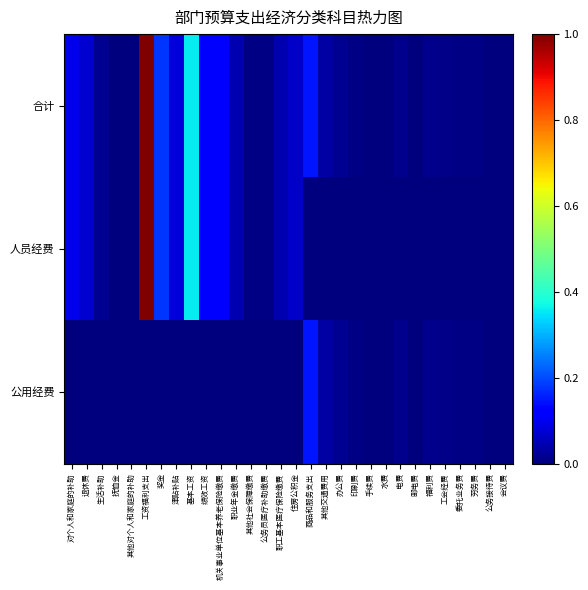

List the series in order of their peak value, lowest first.

公用经费, 合计, 人员经费